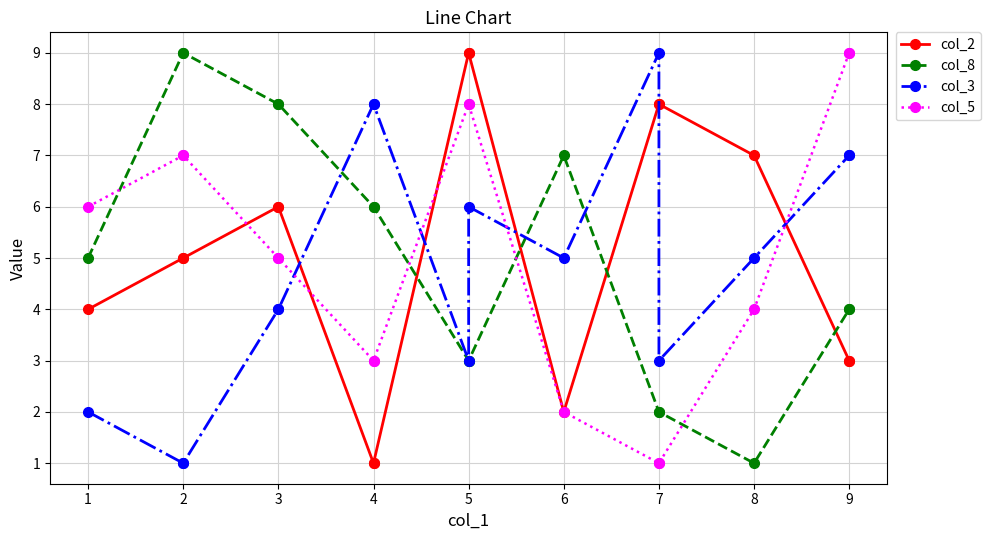

Which series has the widest spread of values?

col_2